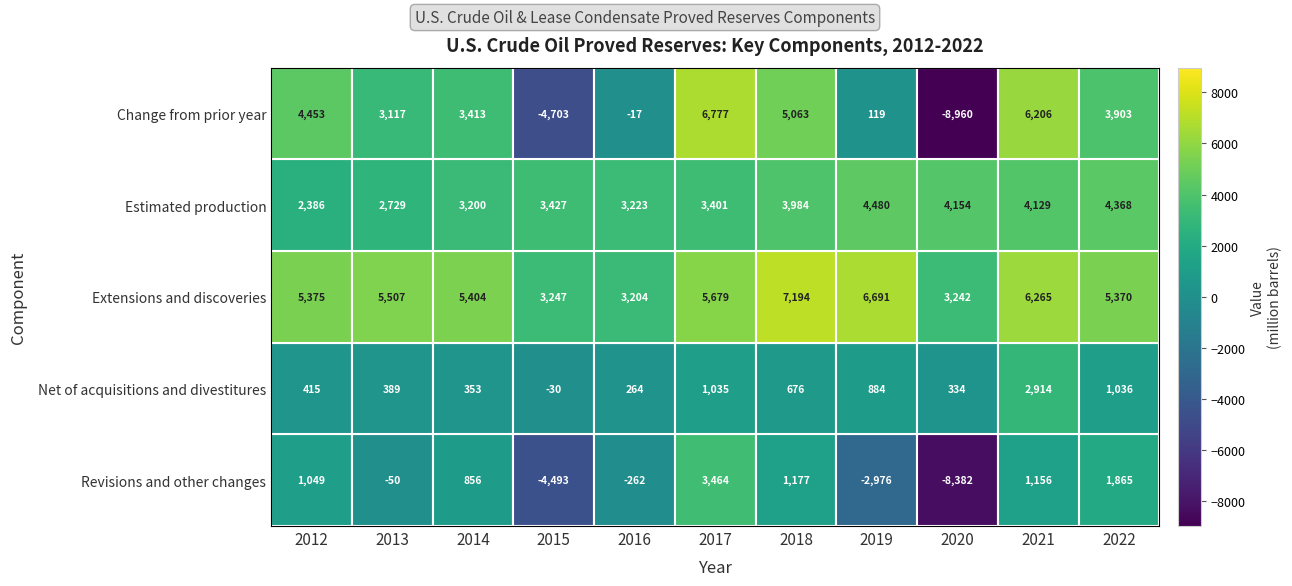

At which label is Revisions and other changes closest to -2459?

2019